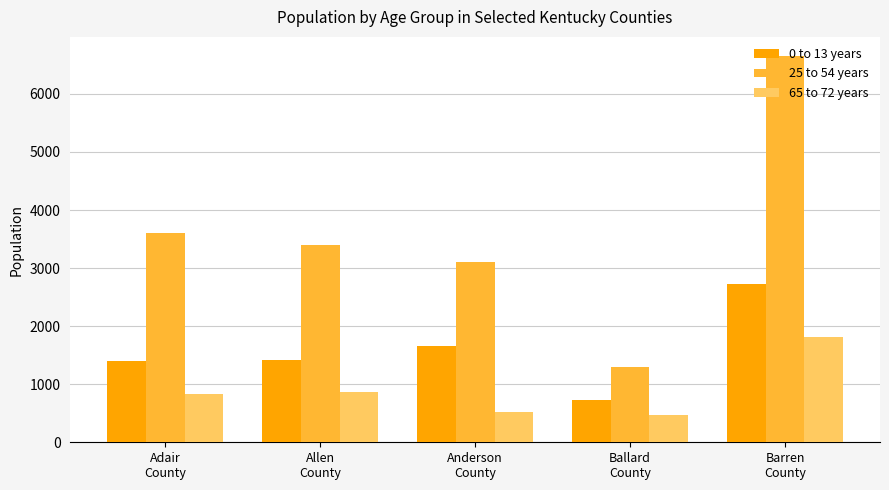

Which series has the largest total across all categories?

25 to 54 years